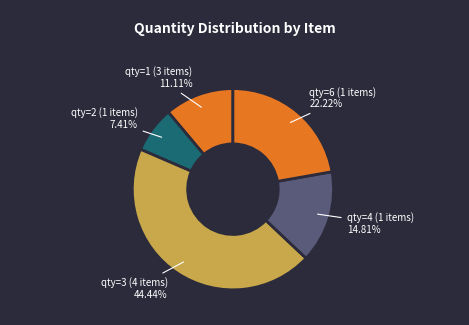

How many segments does this pie chart have?

5